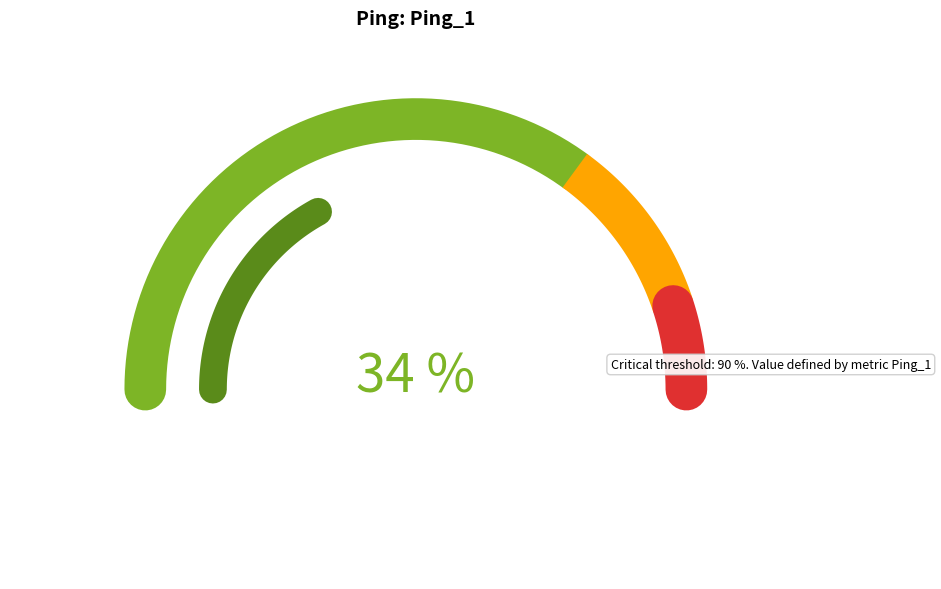

Is the sum of 1386 and 1305 greater than half?

No